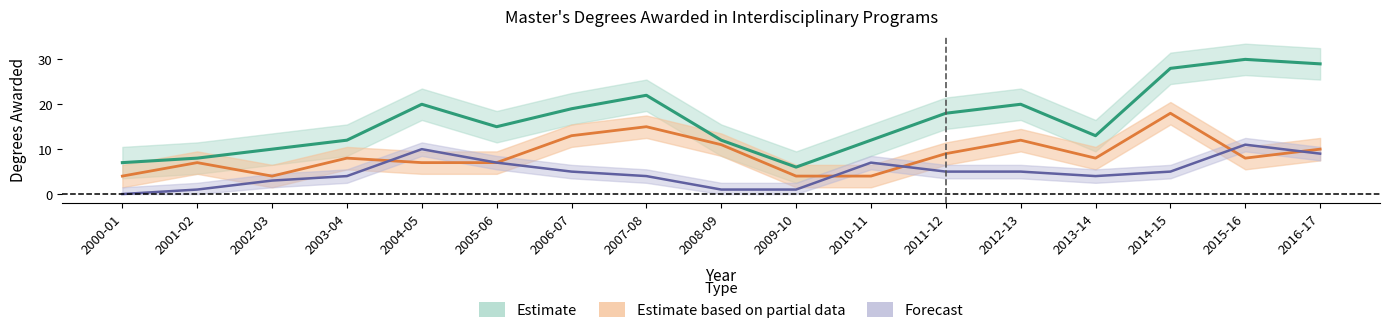

Which series has the widest spread of values?

TOTAL